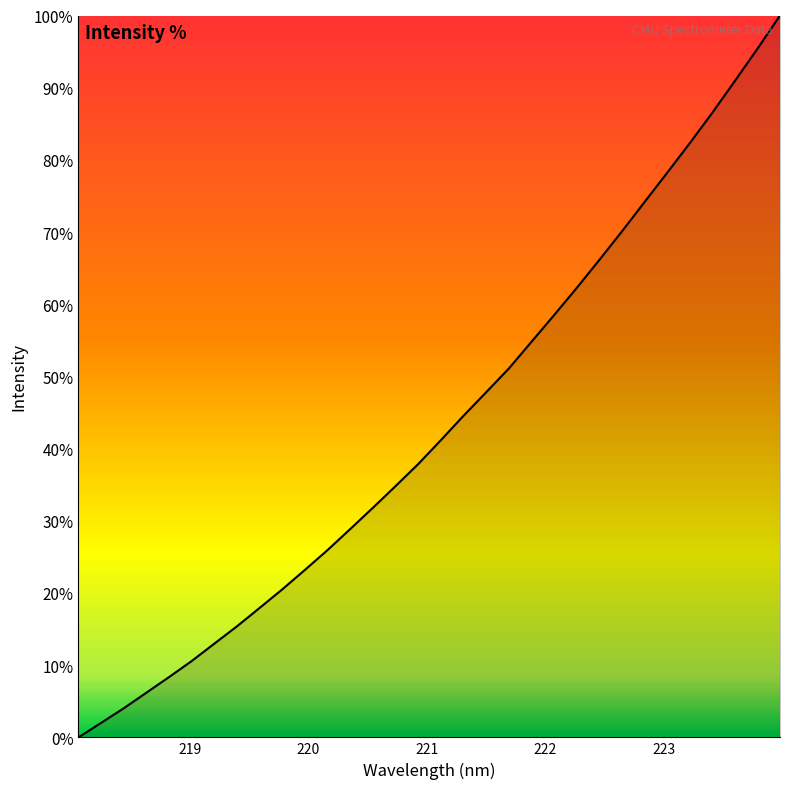

What is the maximum value shown in the chart?

100.0